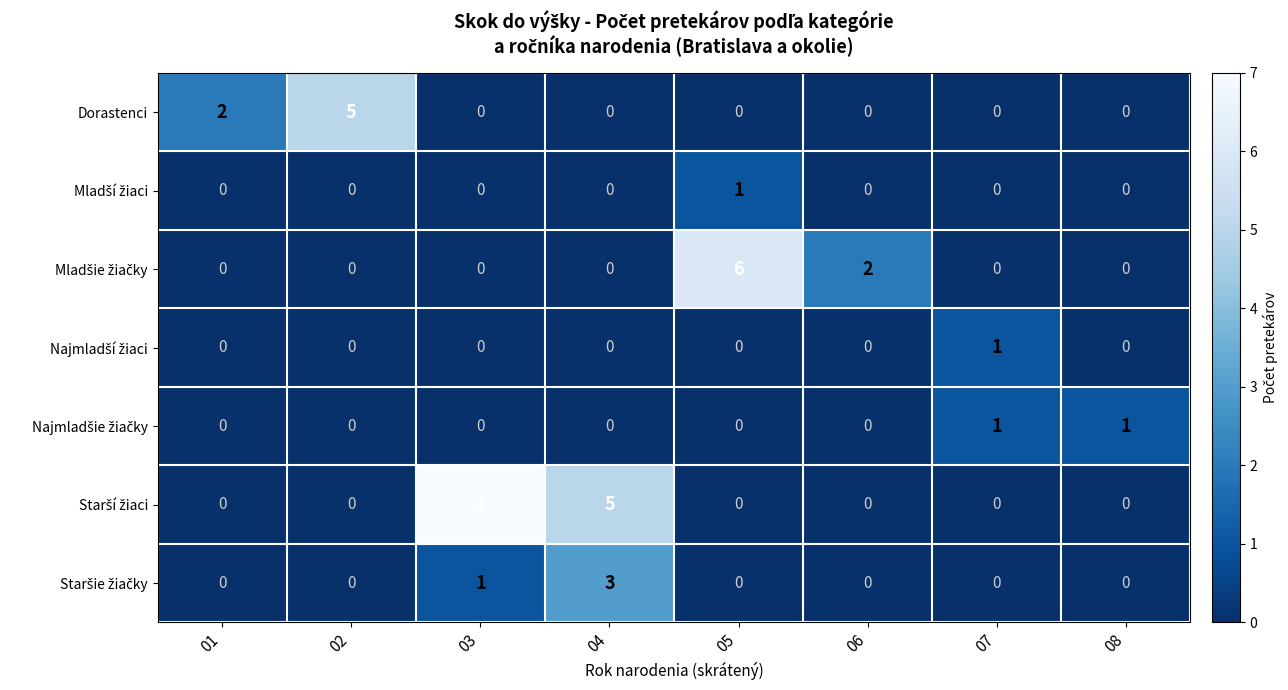

Is it true that Dorastenci equals 0 at 01?

False